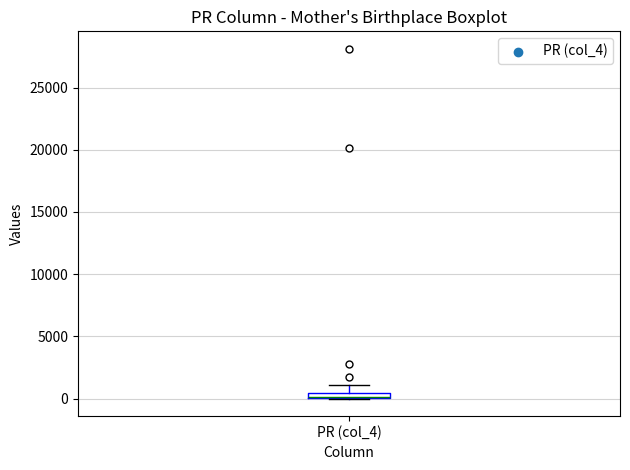

Where does the upper whisker of the box for PR (col_4) end on the y-axis? The values are not printed on the chart, so give them approximately, as read against the axis.

1000